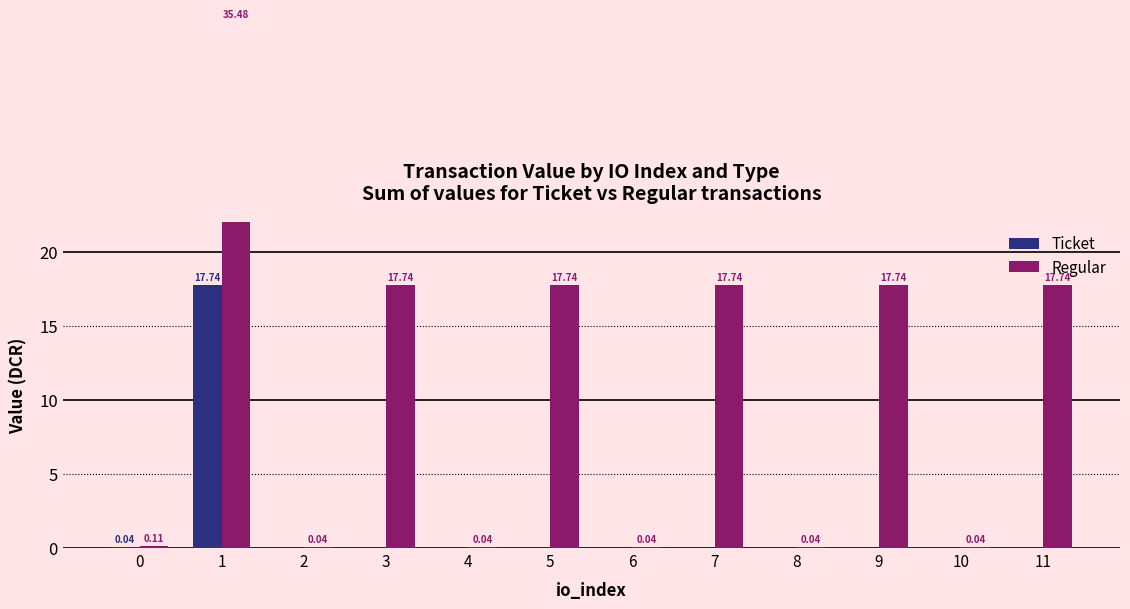

What is the spread (max minus min) of values at 1?

17.7